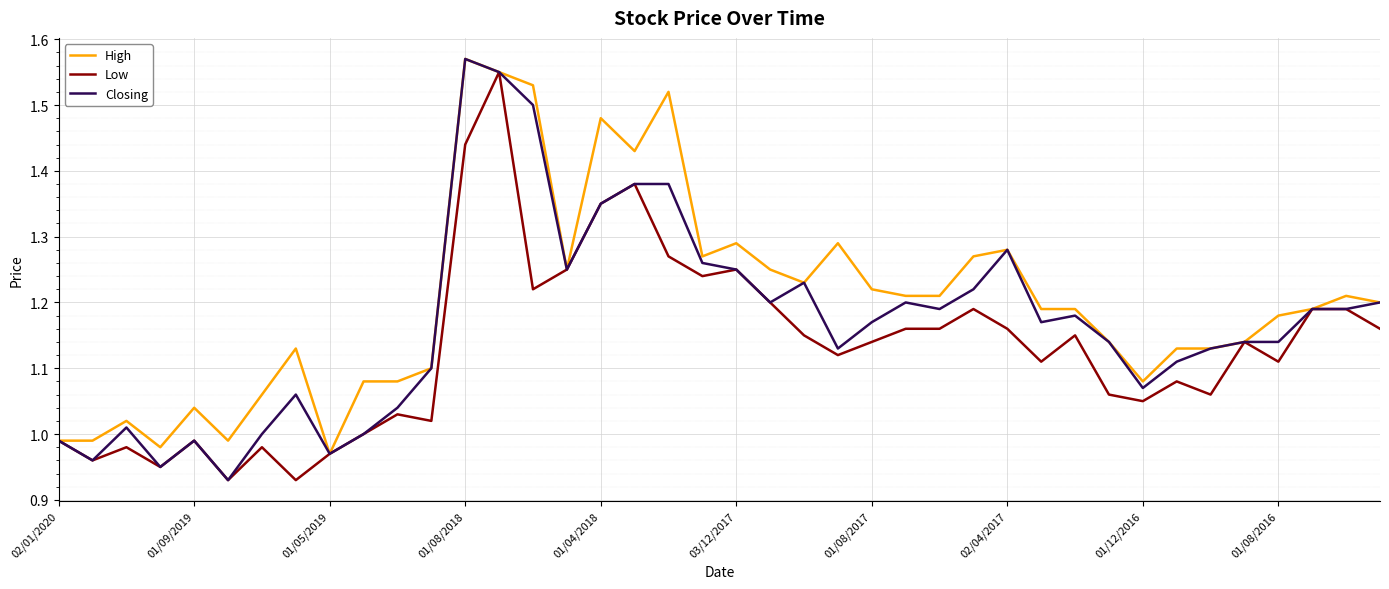

List the series in order of their overall mean, highest first.

High, Closing, Low